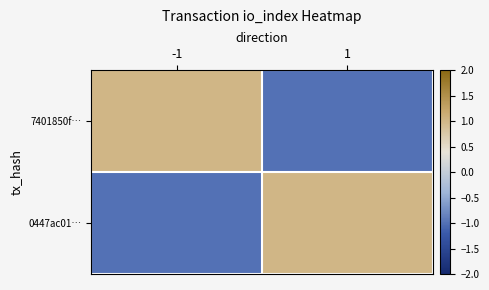

At which category is the sum across all series the highest?

-1